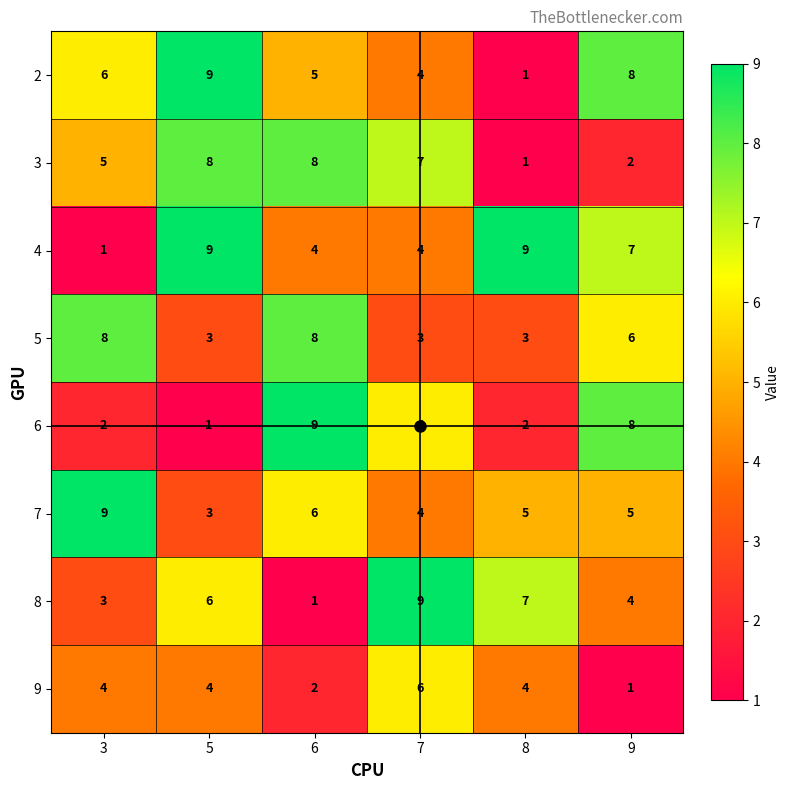

Which category has the lowest value in the 4 series?

3